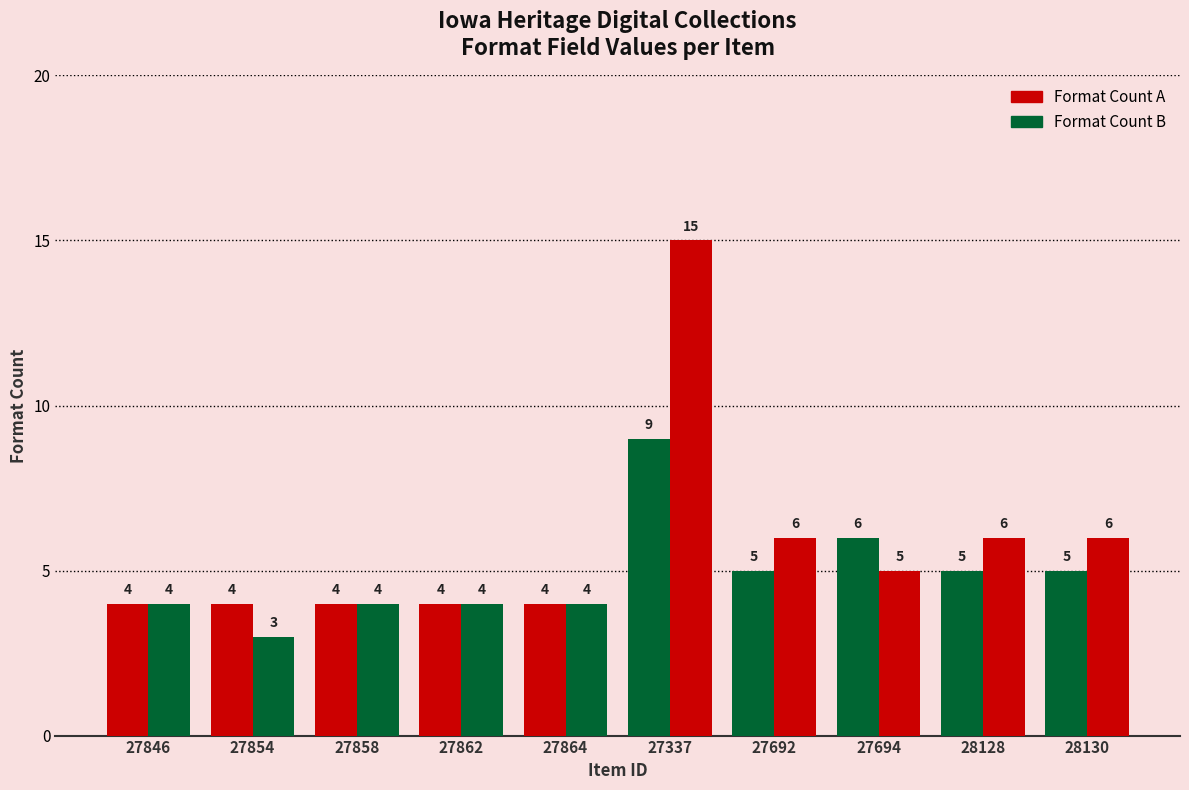

Is the value of Format Count A at 27858 greater than the value of Format Count B at 28130?

No